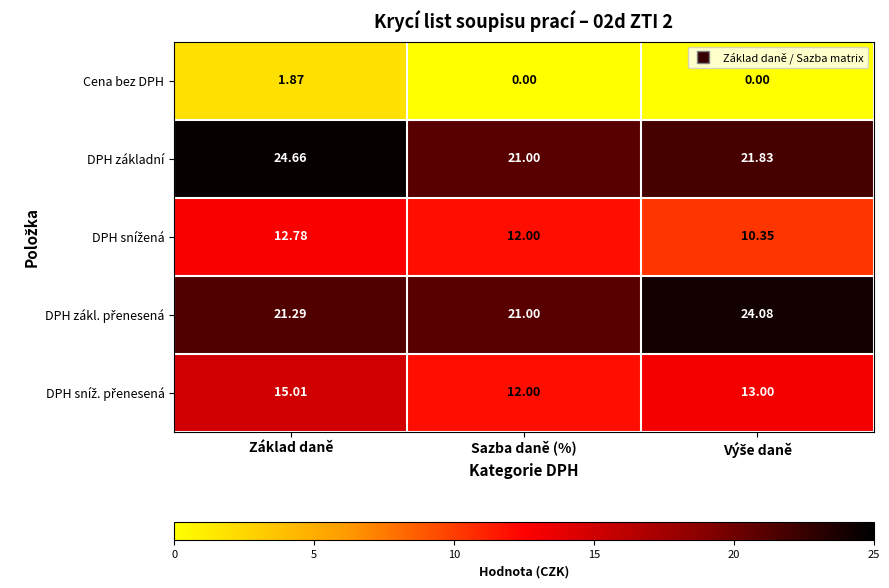

At which category is the sum across all series the highest?

Základ daně